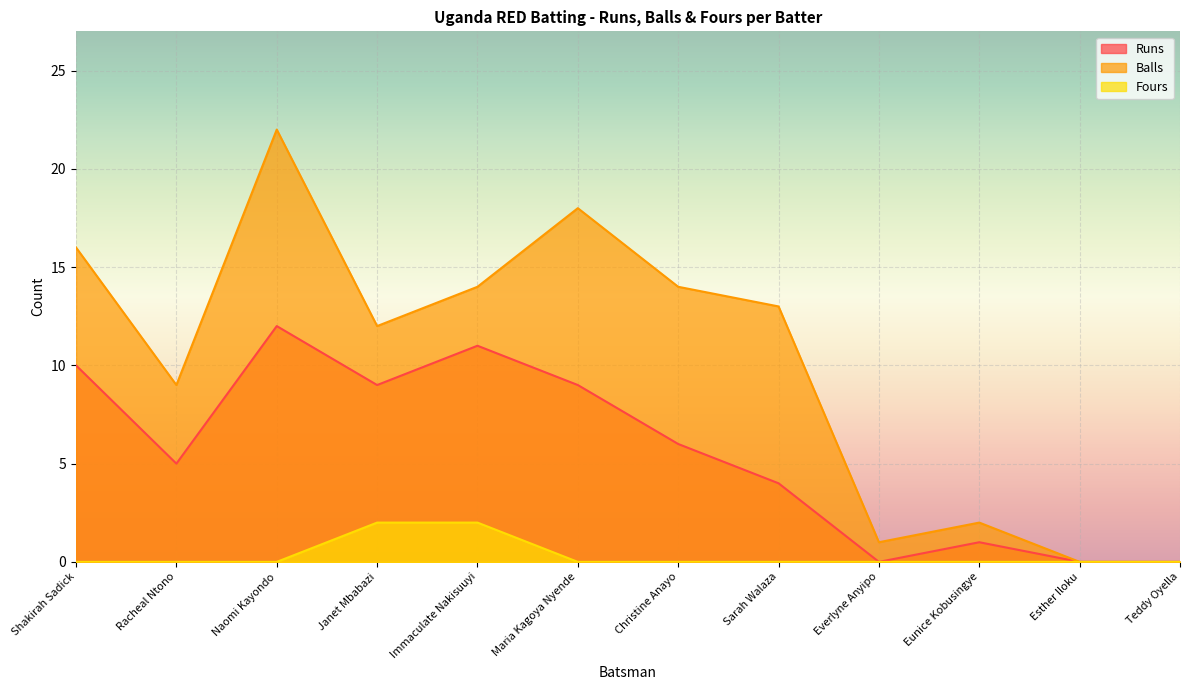

What is the label of the 7th point from the left?

Christine Anayo